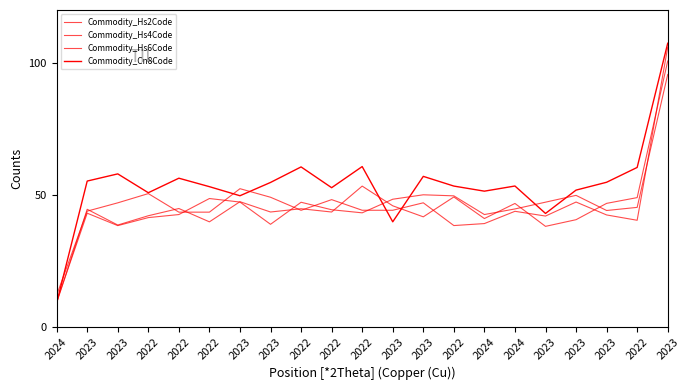

The value of Commodity_Hs4Code at 2023 is 44.5. True or false?

True